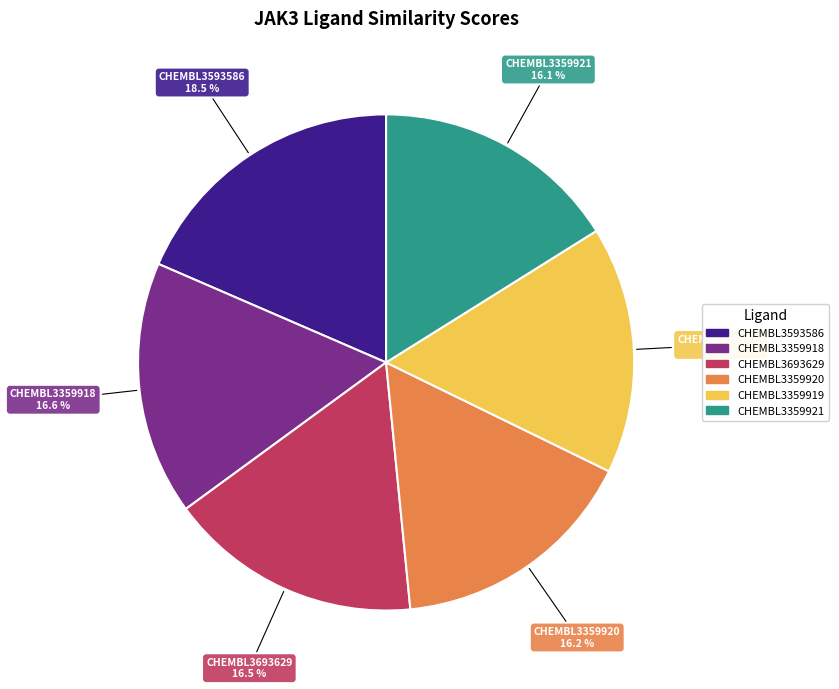

Is the sum of CHEMBL3359918 and CHEMBL3693629 greater than half?

No